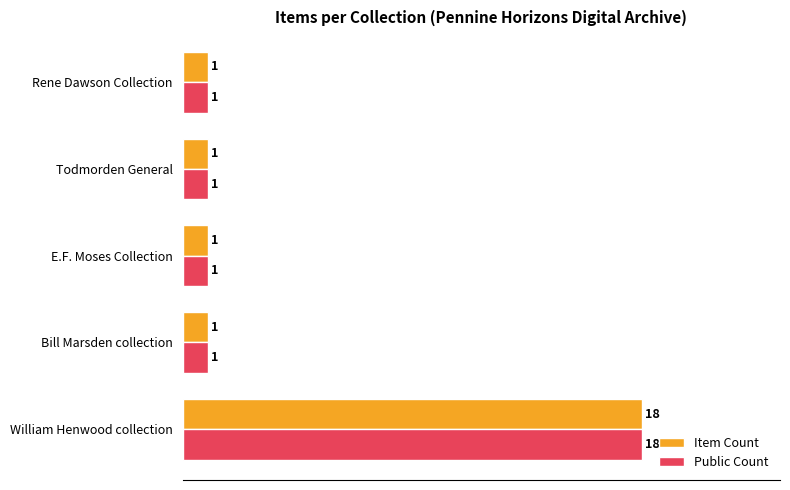

Is it true that Item Count equals 1 at Rene Dawson Collection?

True